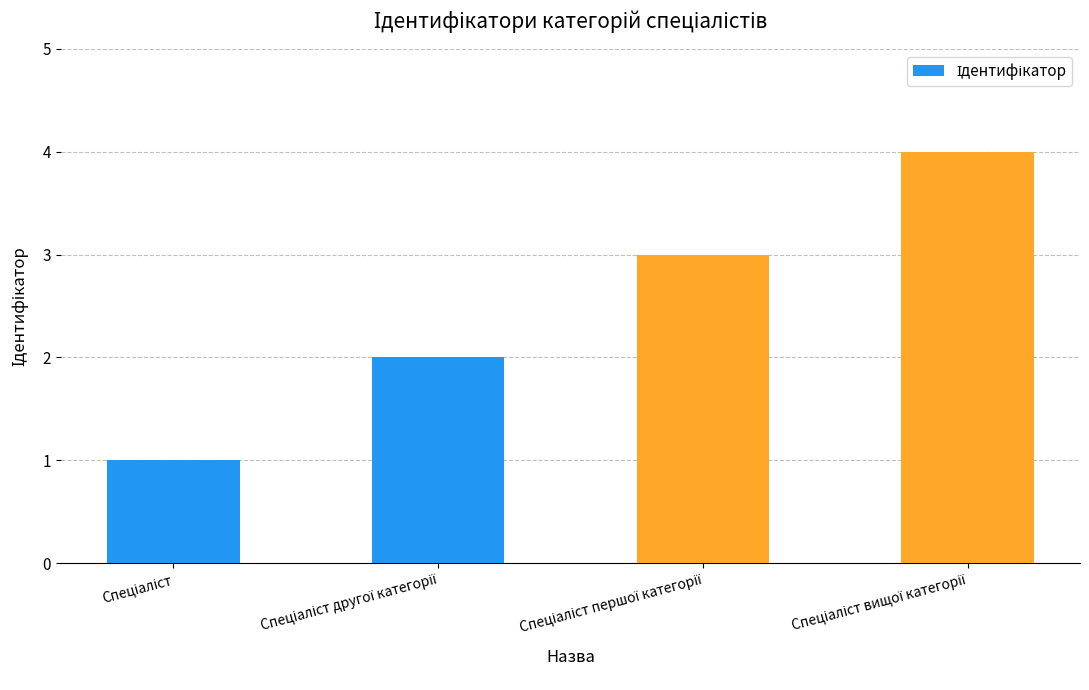

What is the minimum value shown in the chart?

1